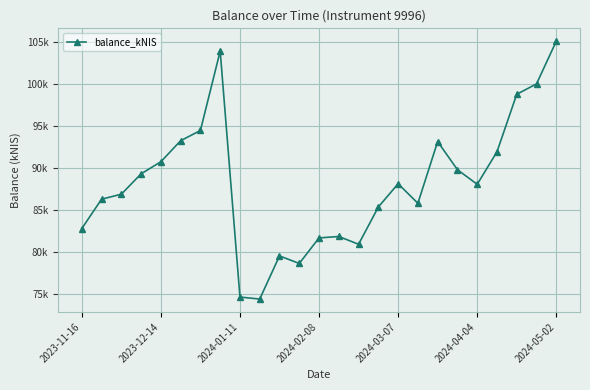

Reading left to right, extract all data points from this chart.

82827.3	86317.4	86912.0	89335.9	90770.8	93273.1	94487.6	103931.9	74678.9	74442.6	79571.9	78675.4	81712.5	81881.9	80957.1	85388.9	88152.1	85831.0	93167.4	89826.3	88087.9	91948.3	98794.1	100028.1	105102.6